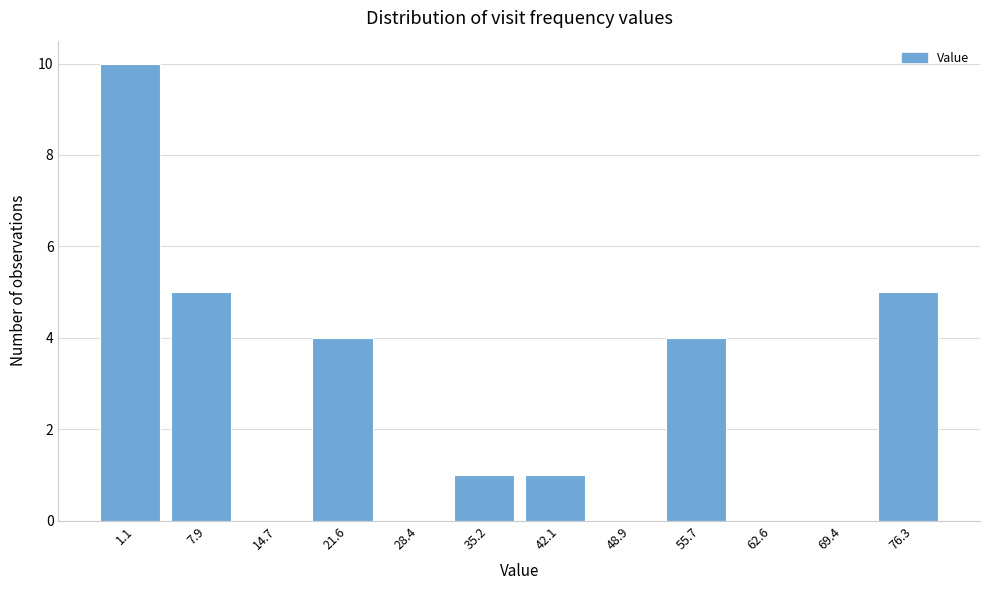

Reading left to right, list all the values displayed in this chart.

1.1=10	7.9=5	14.7=0	21.6=4	28.4=0	35.2=1	42.1=1	48.9=0	55.7=4	62.6=0	69.4=0	76.3=5